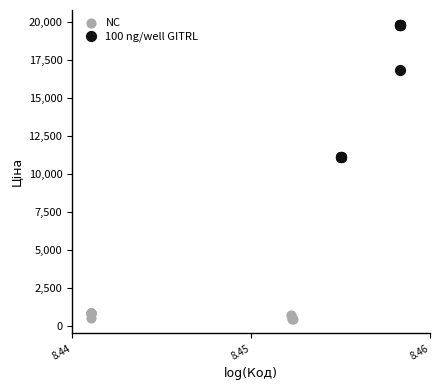

Which series reaches the maximum Y coordinate?

100 ng/well GITRL